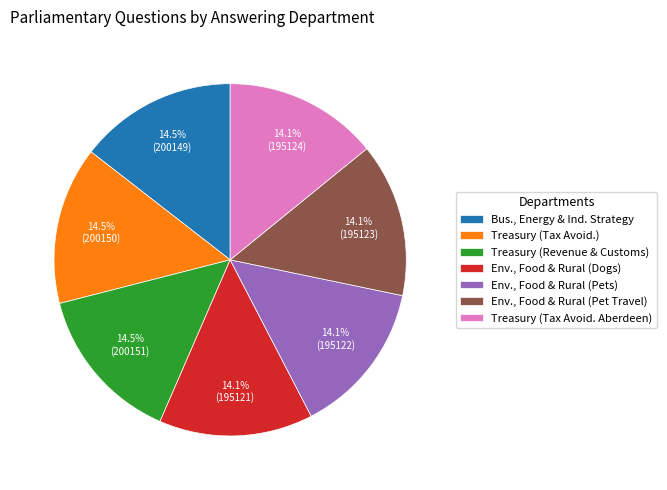

What is the ratio of the value at Env., Food & Rural (Dogs) to the value at Treasury (Revenue & Customs)?

1.0